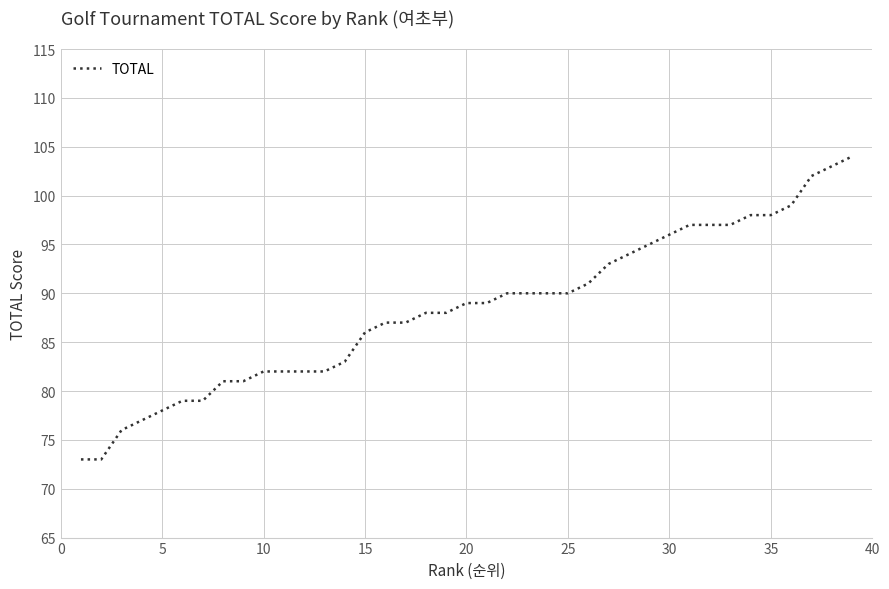

What is the difference between the maximum and minimum values?

31